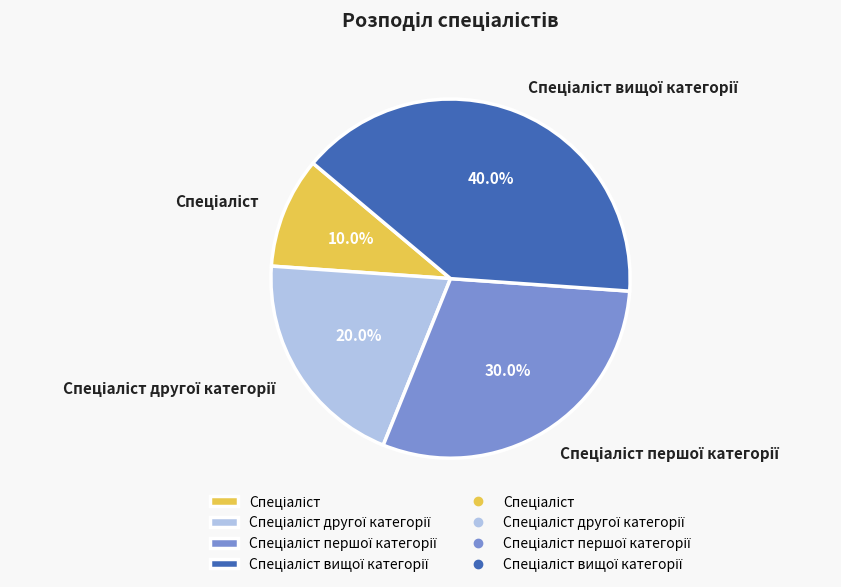

Does any single category account for the majority?

No